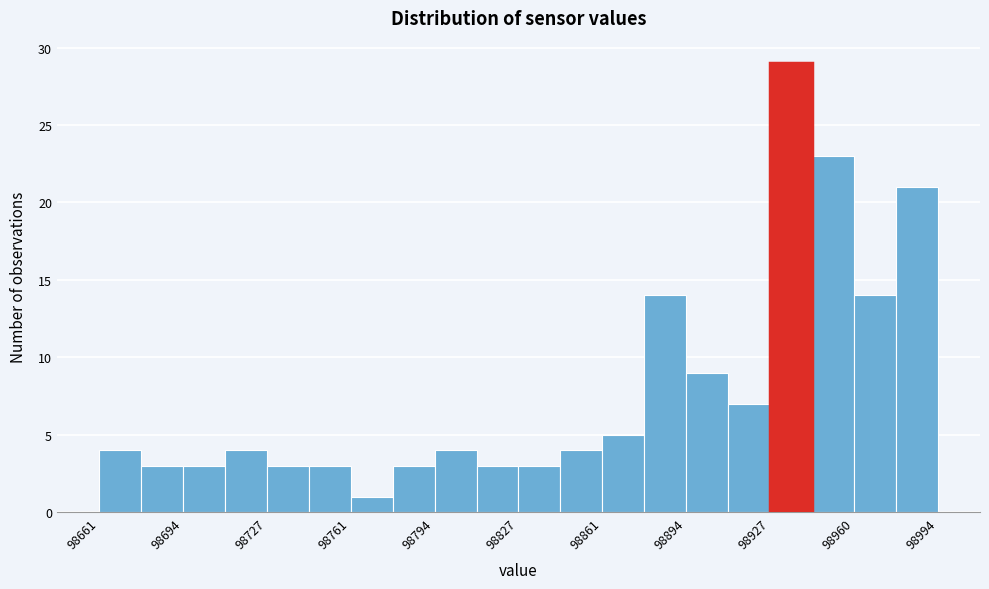

Read against the x-axis, roughly where is the centre of the tallest bar?

98935